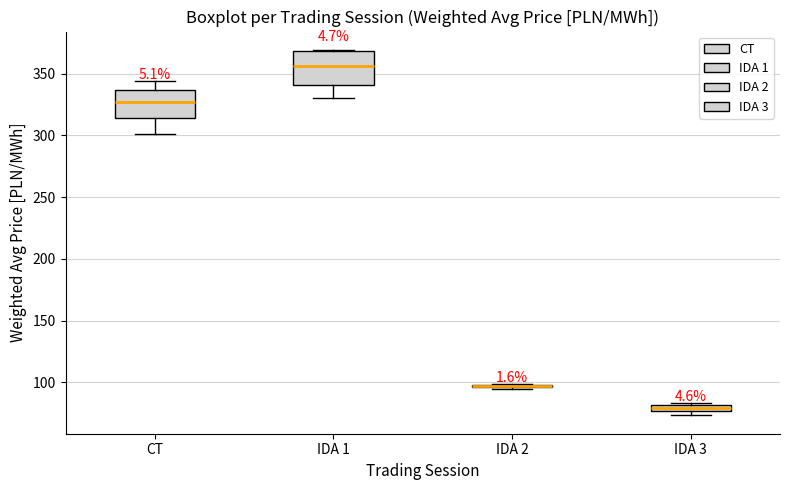

Where is the lower edge of the box for CT on the y-axis? The values are not printed on the chart, so give them approximately, as read against the axis.

315